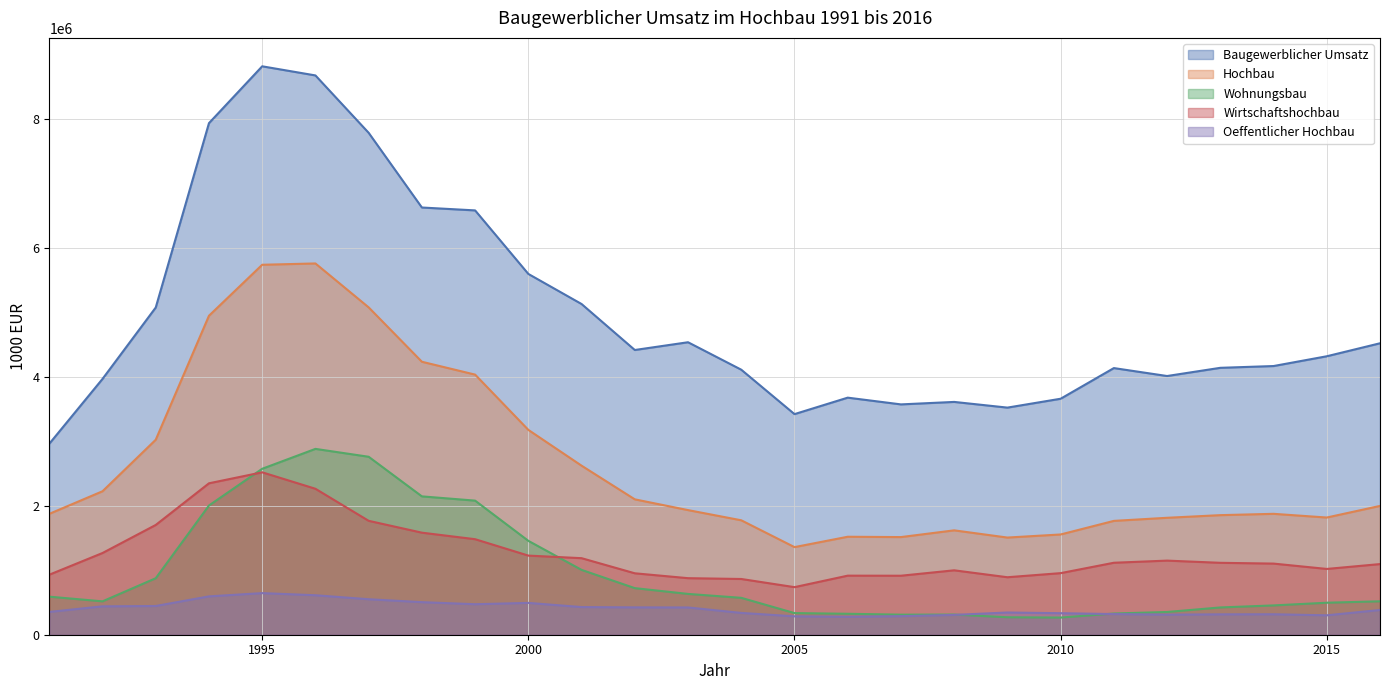

What is the value of the Hochbau point at the 7th from the left?

5074996